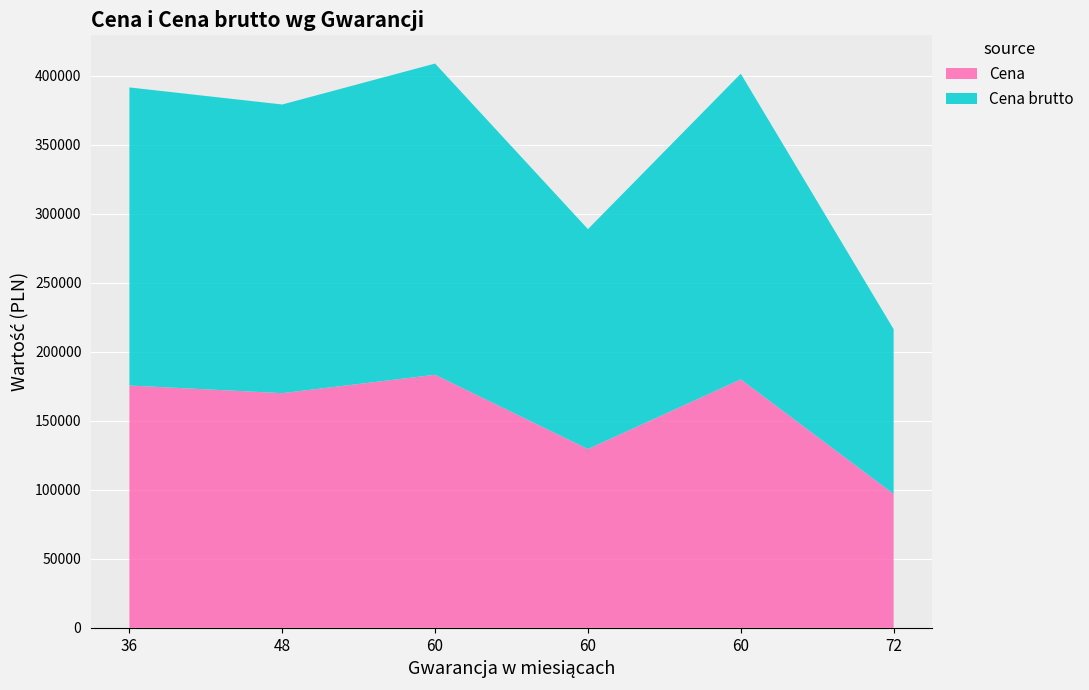

Reading left to right, extract all data points from this chart.

Cena: 36=175540.0	48=170000.0	60=183300.0	60=129508.1	60=180000.0	72=97000.0
Cena brutto: 36=215914.2	48=209100.0	60=225459.0	60=159295.0	60=221400.0	72=119310.0